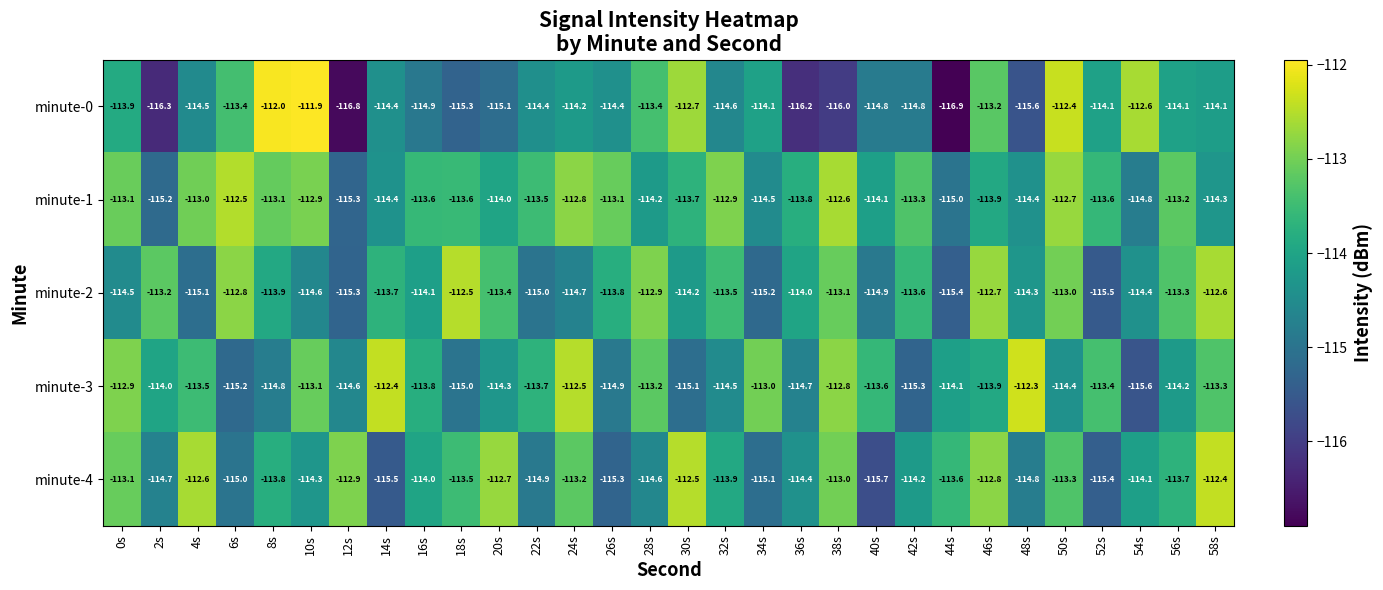

The minute-2 series shows -147.5 at 38s. True or false?

False